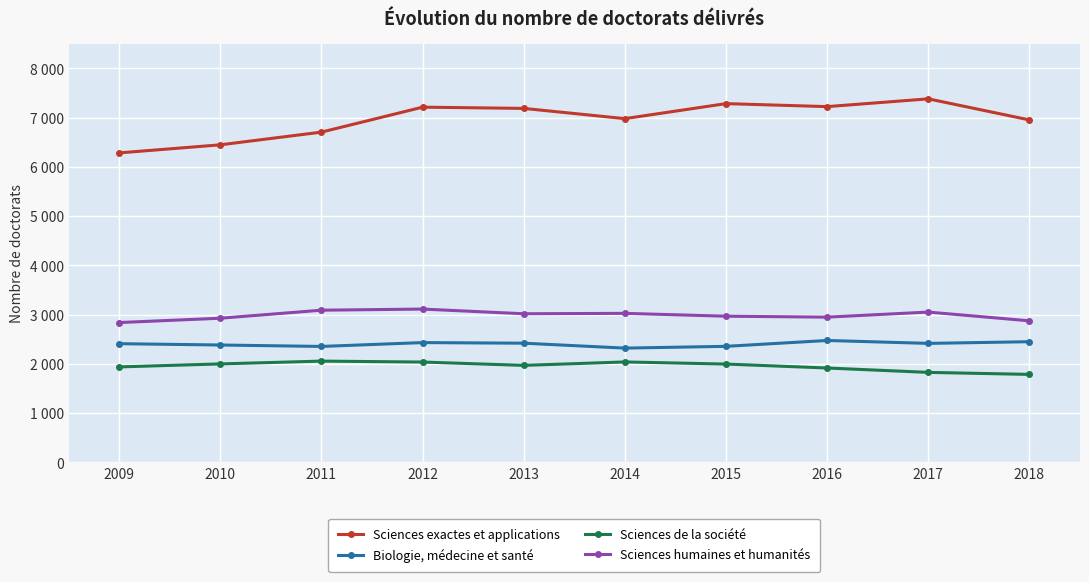

What are all the series names shown in the legend?

Sciences exactes et applications, Biologie, médecine et santé, Sciences de la société, Sciences humaines et humanités